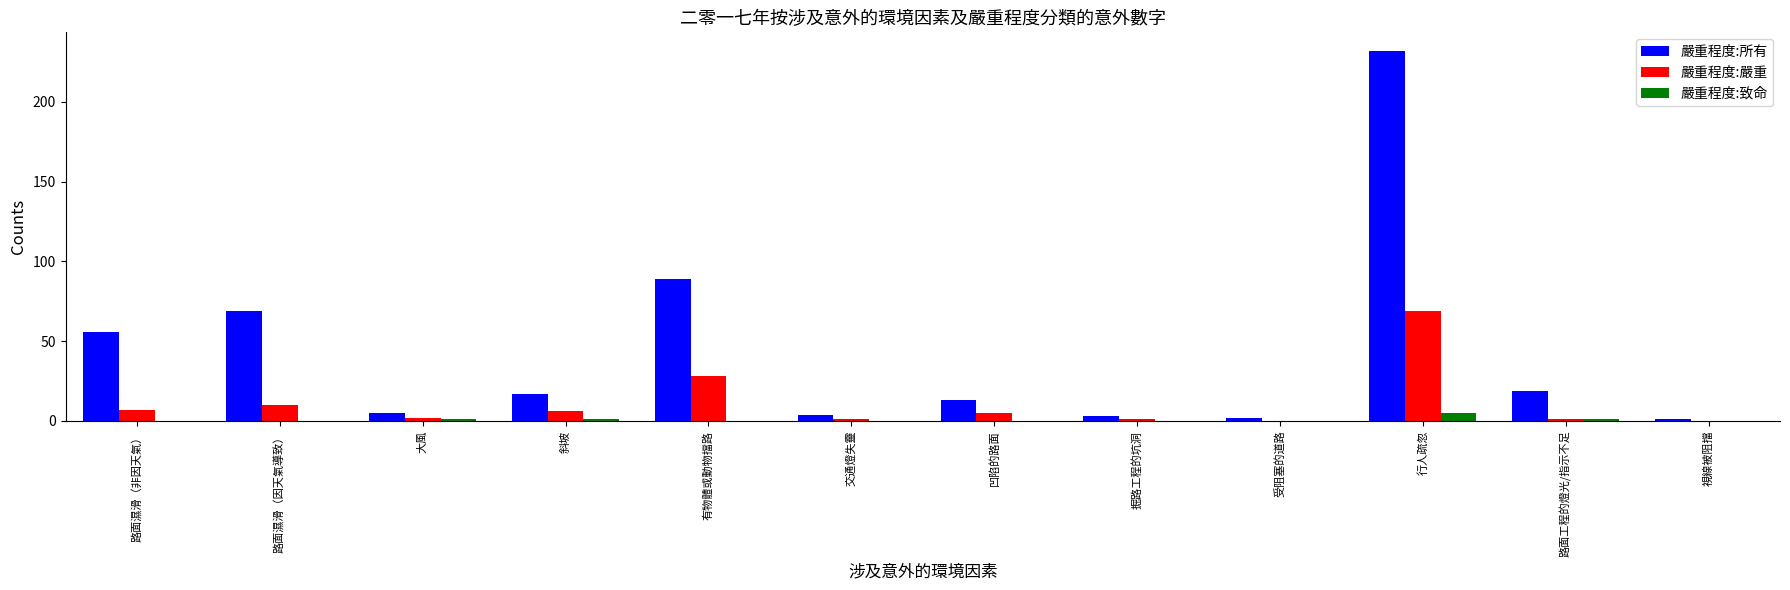

Which series changed the most between 路面濕滑（因天氣導致） and 凹陷的路面?

嚴重程度:所有